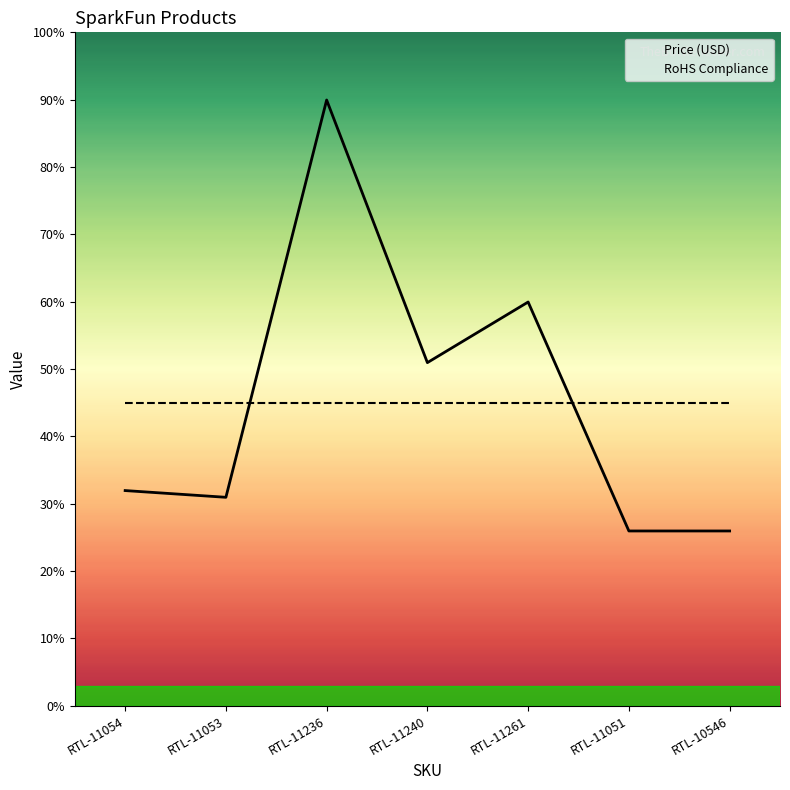

Is this an area chart (filled region under the line)?

No